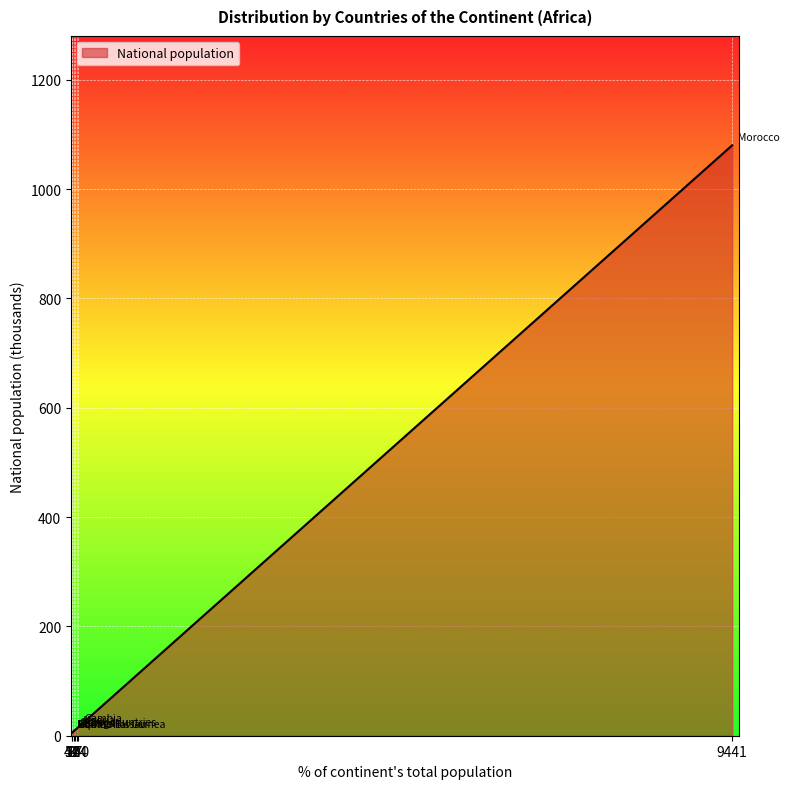

Between Other countries and Morocco, which is larger?

Morocco